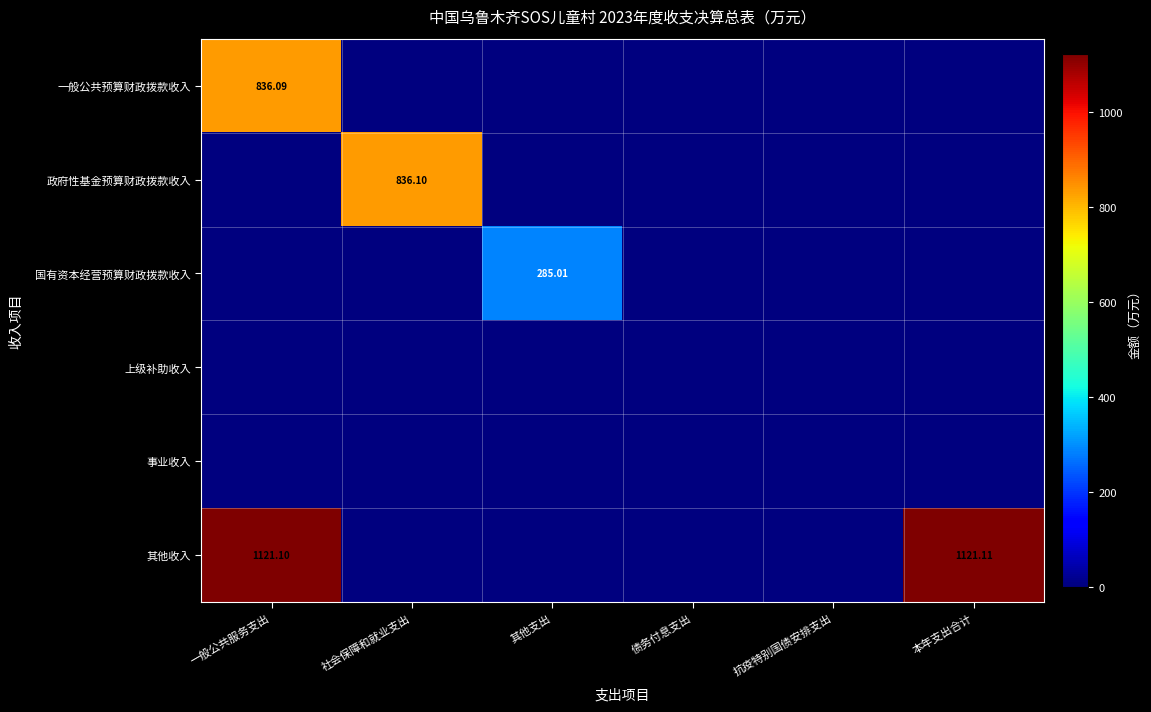

Which series has the largest total across all categories?

其他收入